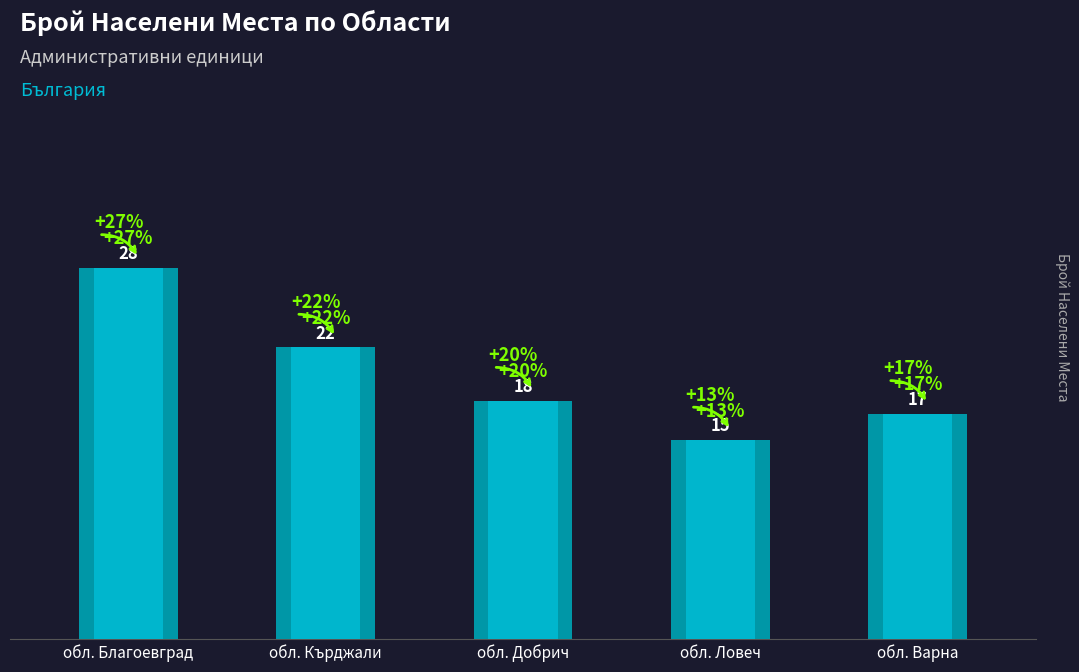

Are the bars grouped side by side (vs. stacked)?

No